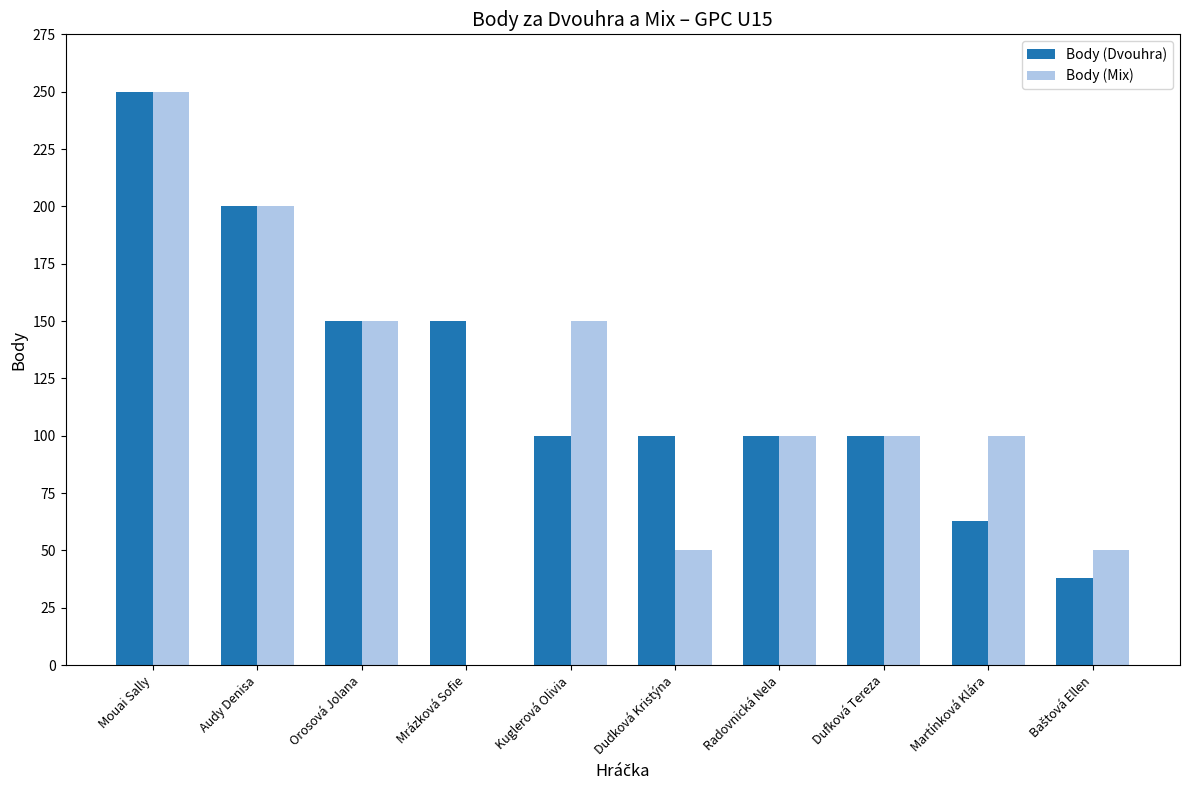

Which series changed the most between Mouai Sally and Mrázková Sofie?

Body (Mix)